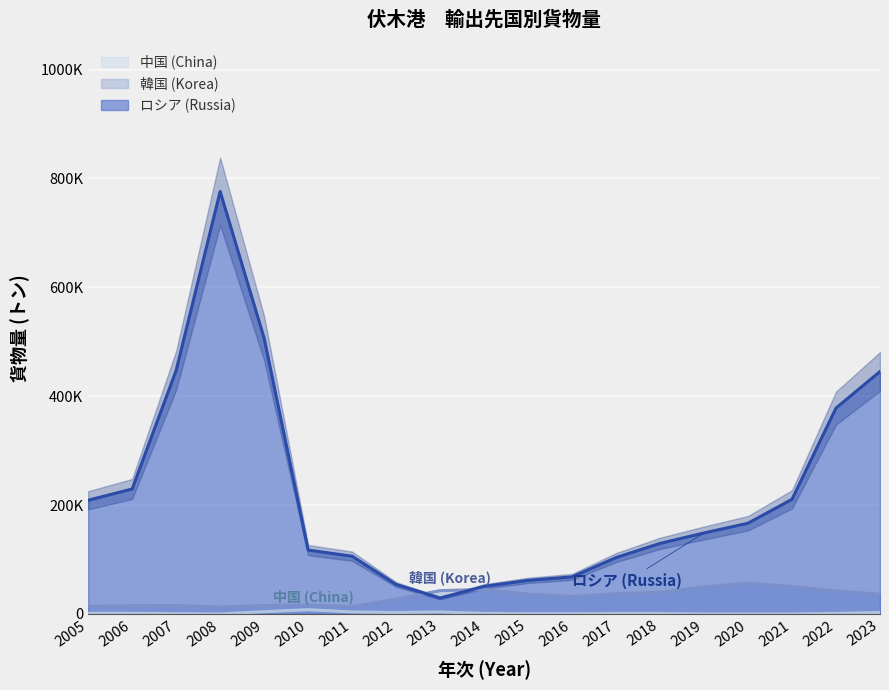

What is the value of the 韓国 (Korea) point at the 19th from the left?

36265